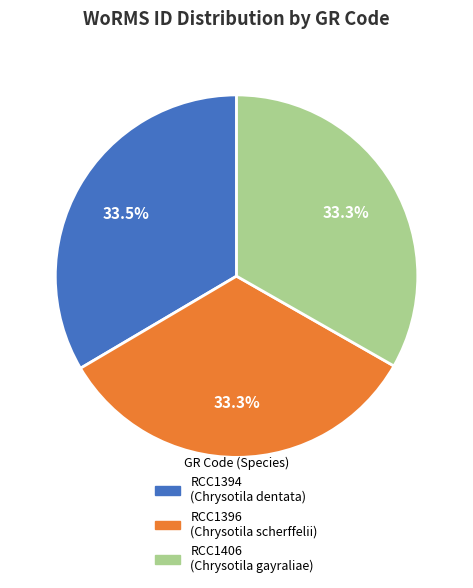

What is the ratio of the value at RCC1406 to the value at RCC1396?

1.0